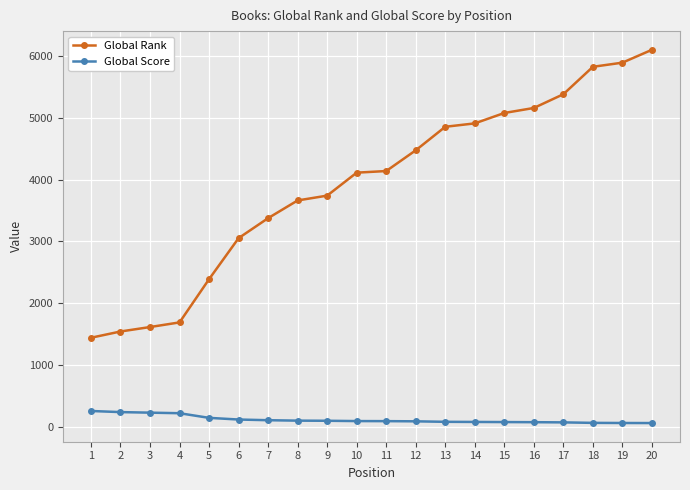

Is this an area chart (filled region under the line)?

No